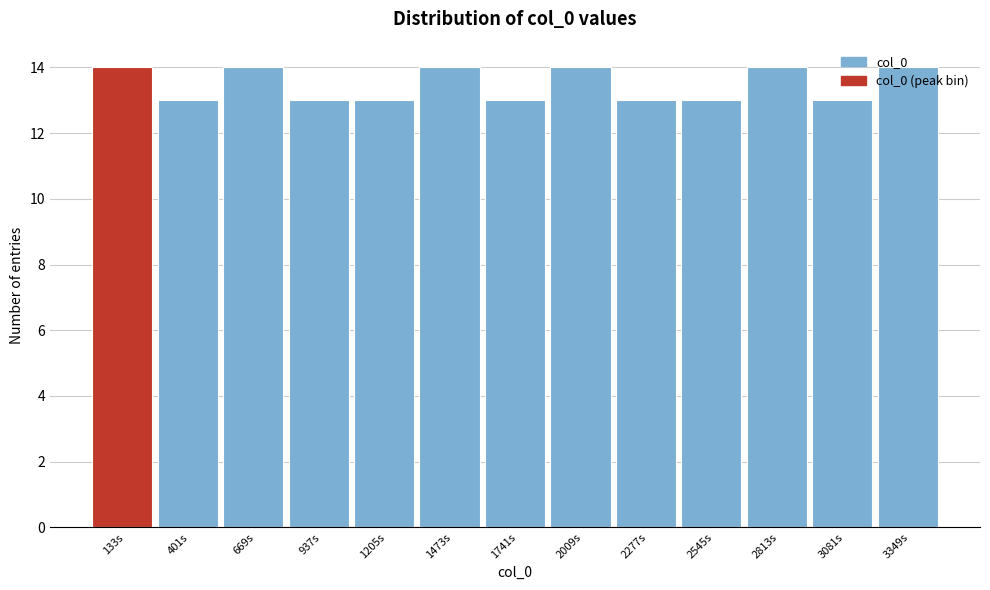

Reading left to right, transcribe this chart: for each bar, give the range it covers on the x-axis and its height. Neither the bar edges nor the heights are printed on the chart, so give them approximately, as read against the axes.

0 to 250: 14
250 to 550: 13
550 to 800: 14
800 to 1050: 13
1050 to 1350: 13
1350 to 1600: 14
1600 to 1900: 13
1900 to 2150: 14
2150 to 2400: 13
2400 to 2700: 13
2700 to 2950: 14
2950 to 3200: 13
3200 to 3500: 14